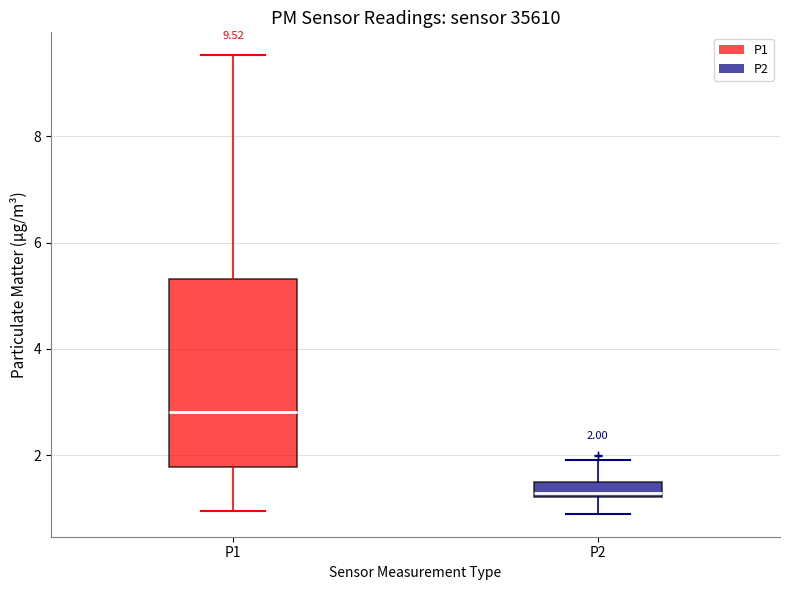

Which box is the tallest, from its lower edge to its upper edge?

P1